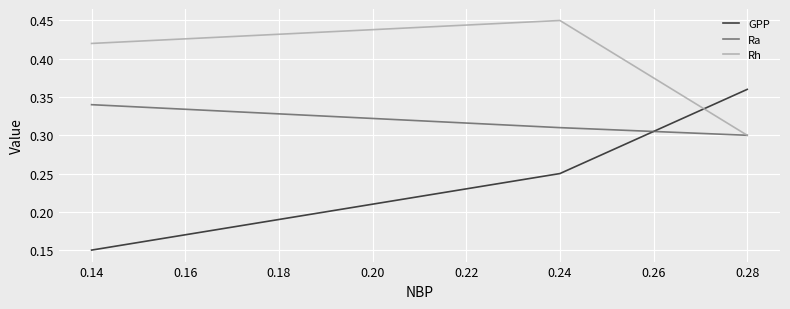

Is it true that Ra equals 0.1 at 0.28?

False